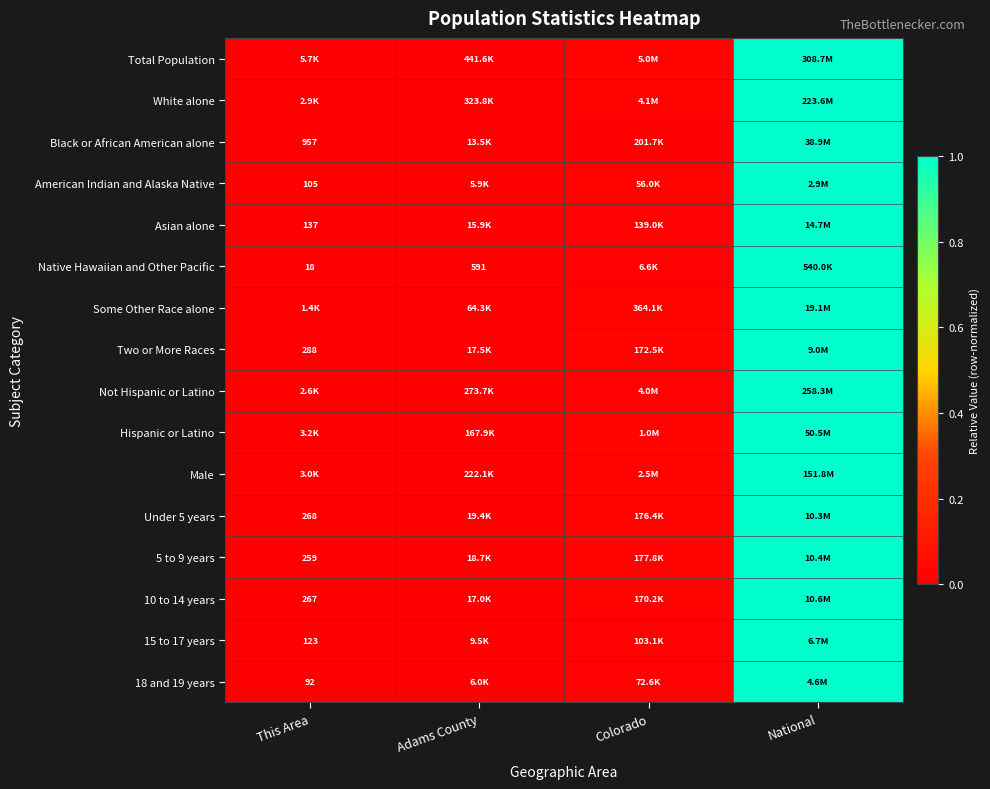

What is the difference between the 5 to 9 years values at National and This Area?

1.0